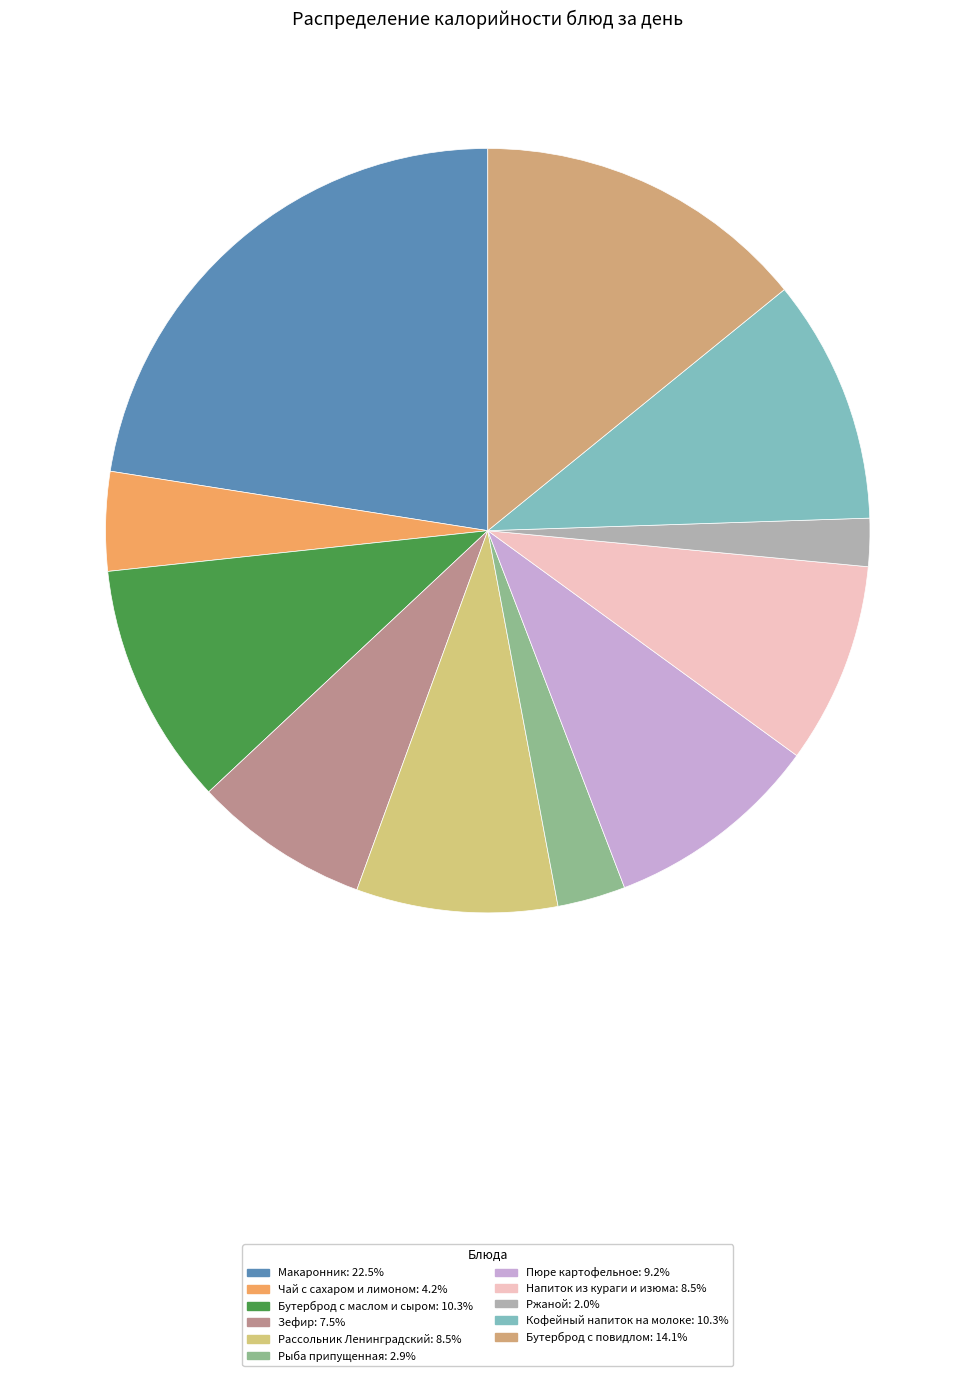

Approximately how many times larger is the value at Рыба припущенная compared to Макаронник?

0.1